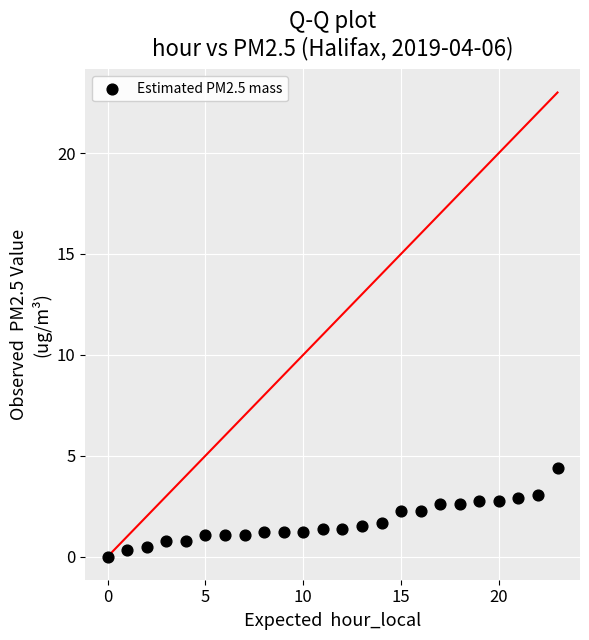

What is the range of Y values (max minus min)?

4.4